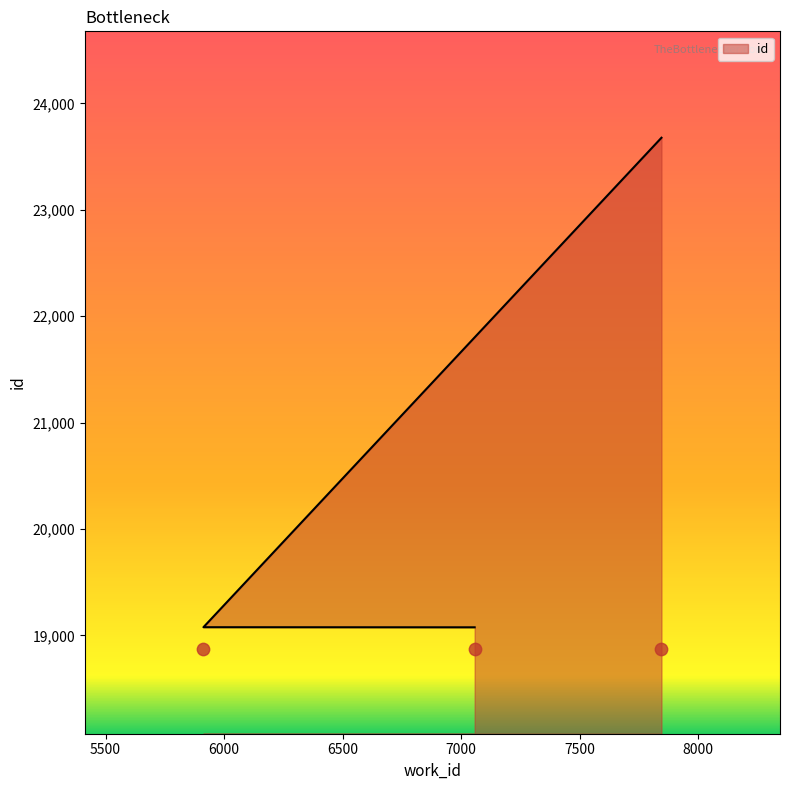

Between 7845 and 5913, which is larger?

7845